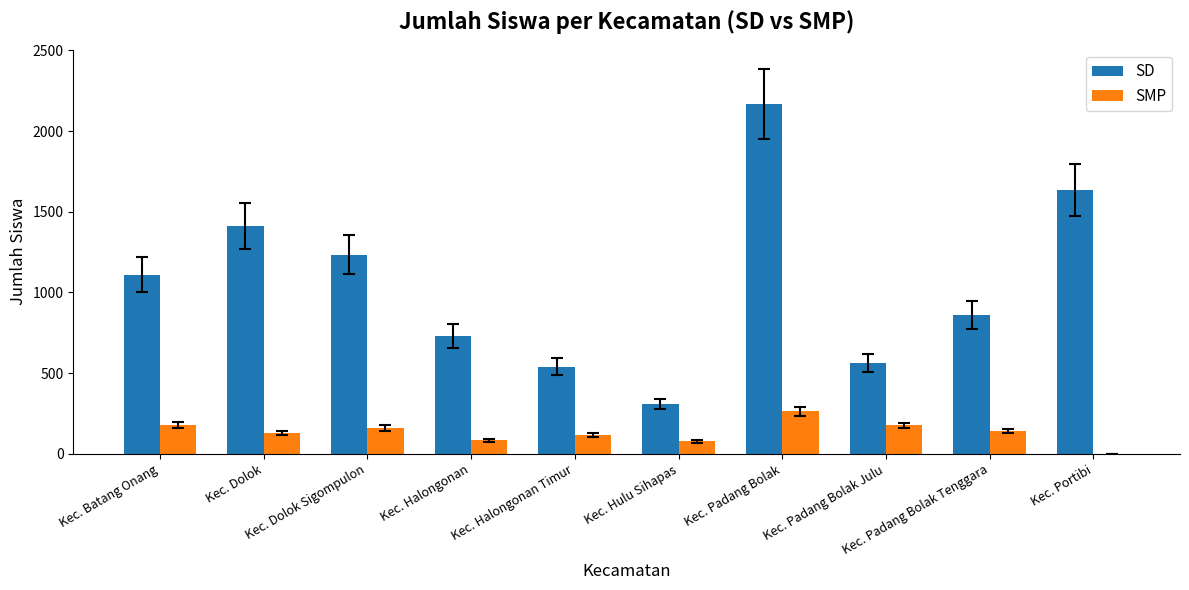

Which series has the largest total across all categories?

SD